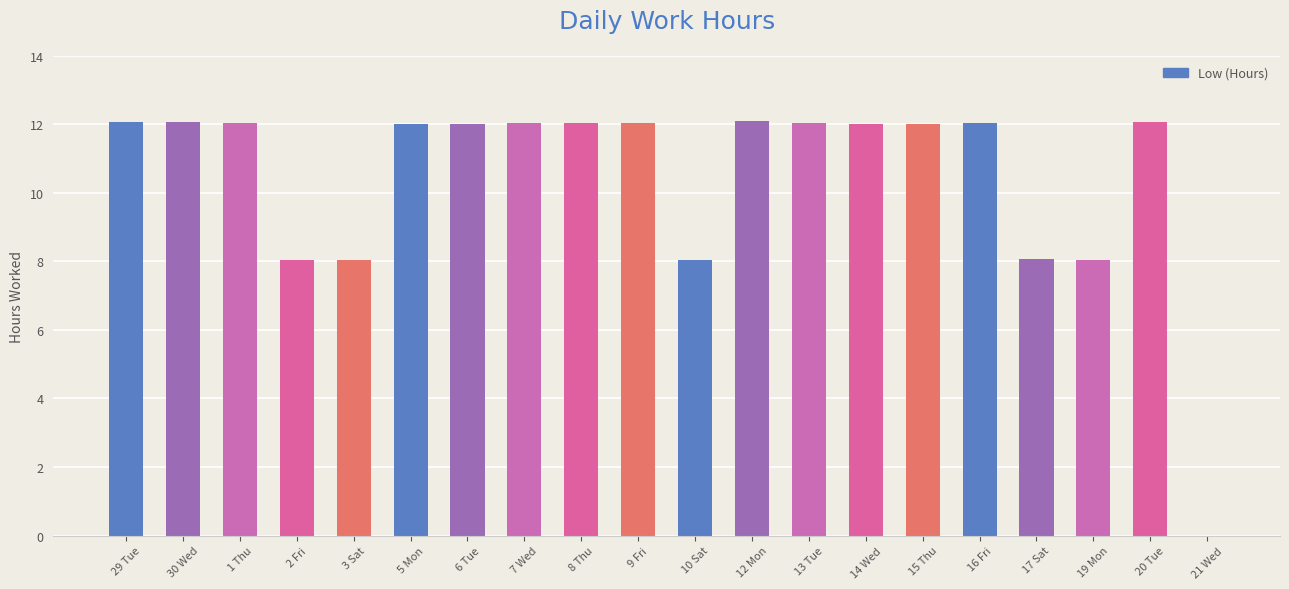

What is the maximum value shown in the chart?

12.1